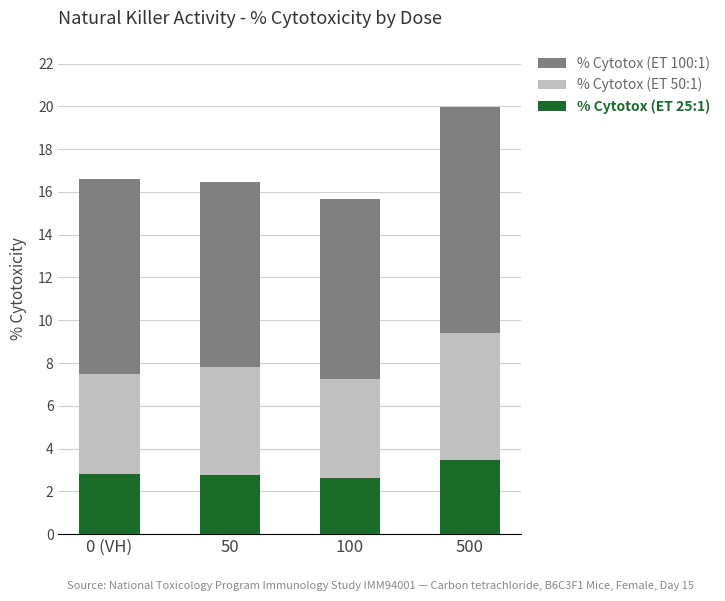

What is the difference between the % Cytotox (ET 25:1) values at 0 (VH) and 500?

0.7